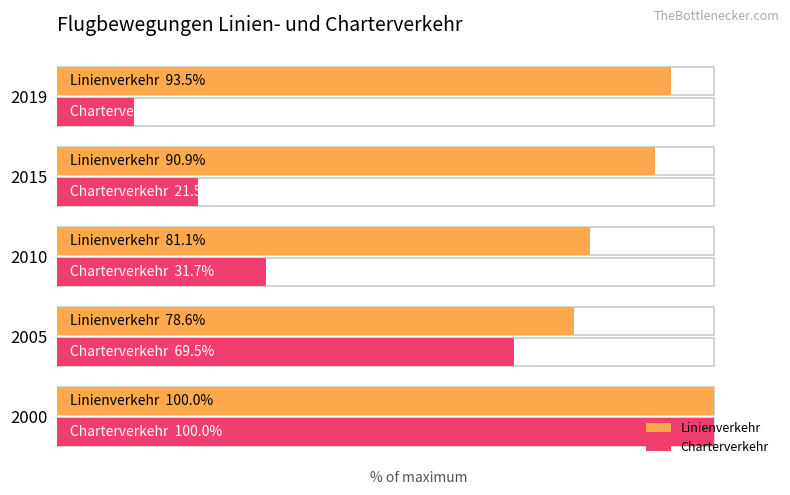

The Charterverkehr series shows 100.0 at 2000. True or false?

True